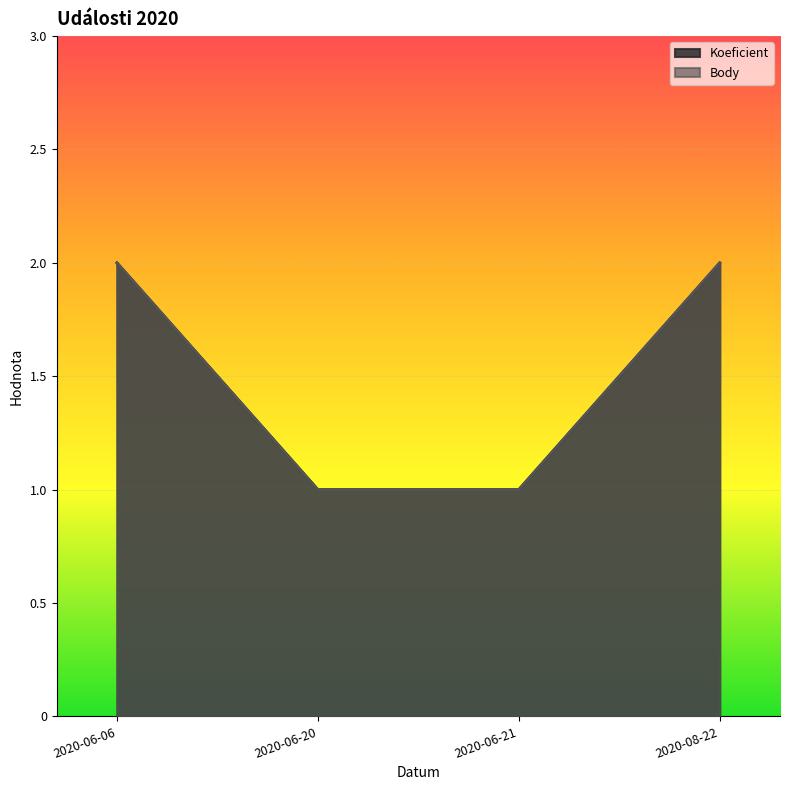

True or false: Body and Koeficient cross at least once.

False